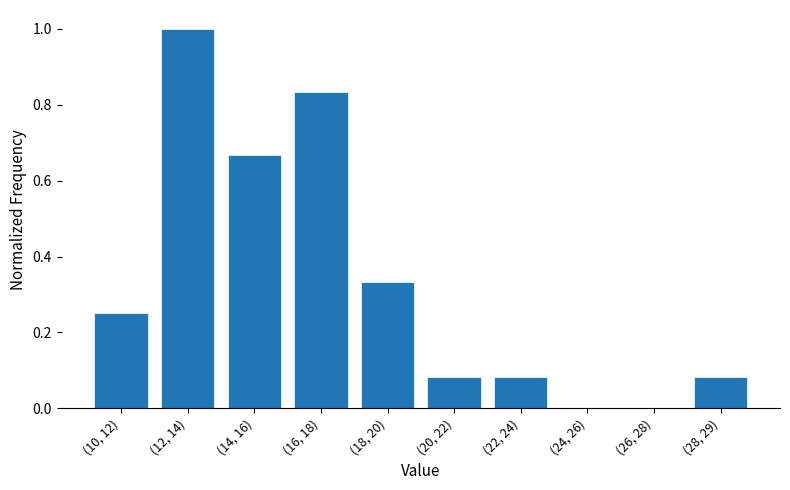

What is the greatest value displayed?

1.0